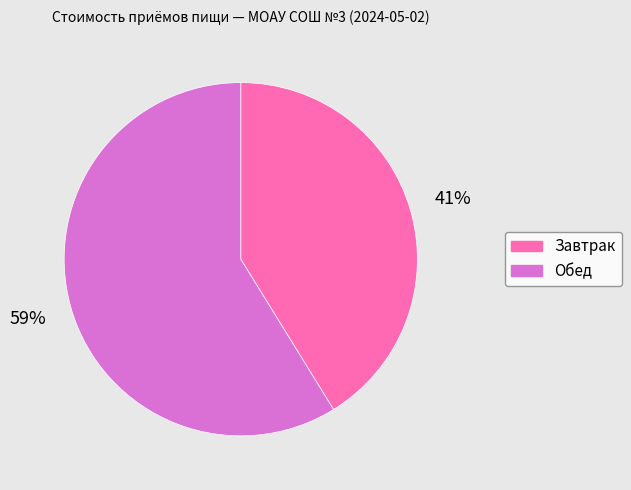

How many slices are in this pie chart?

2